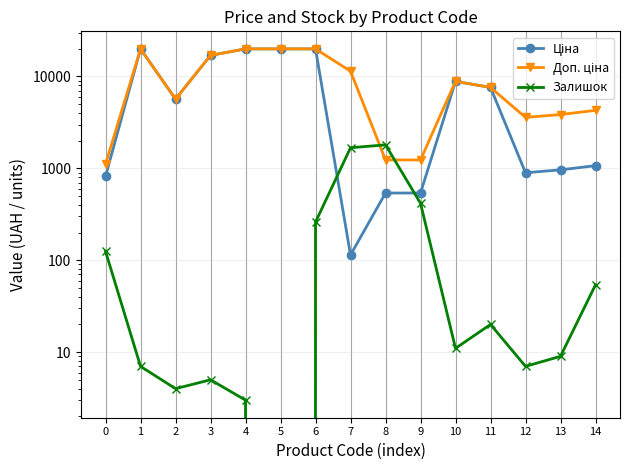

List the series in order of their peak value, highest first.

Ціна, Доп. ціна, Залишок